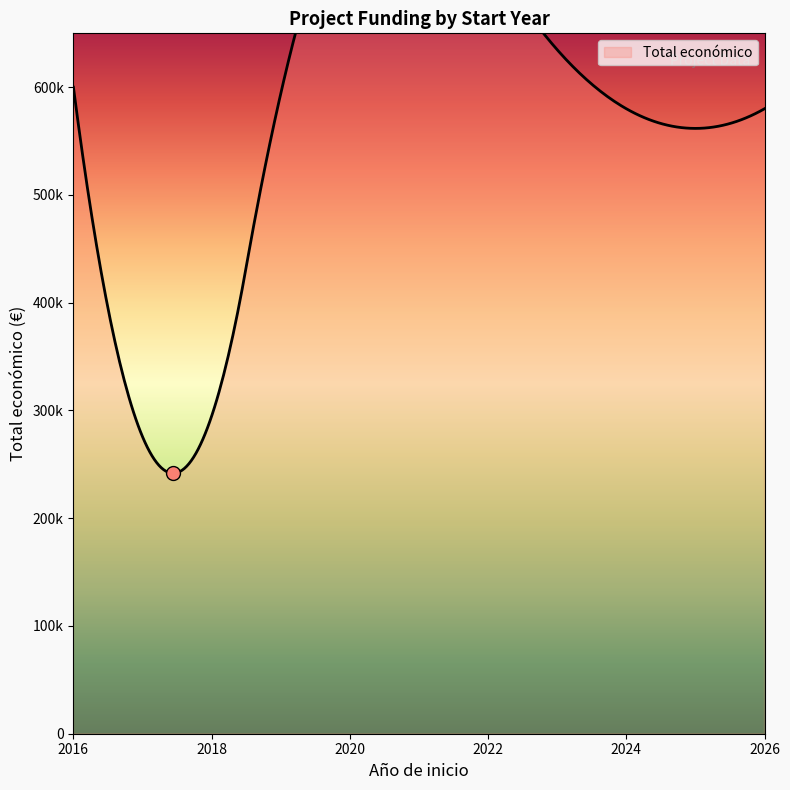

How many lines are shown in the chart?

1